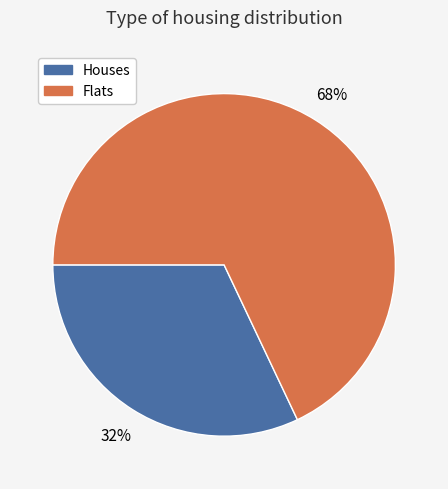

How many segments does this pie chart have?

2